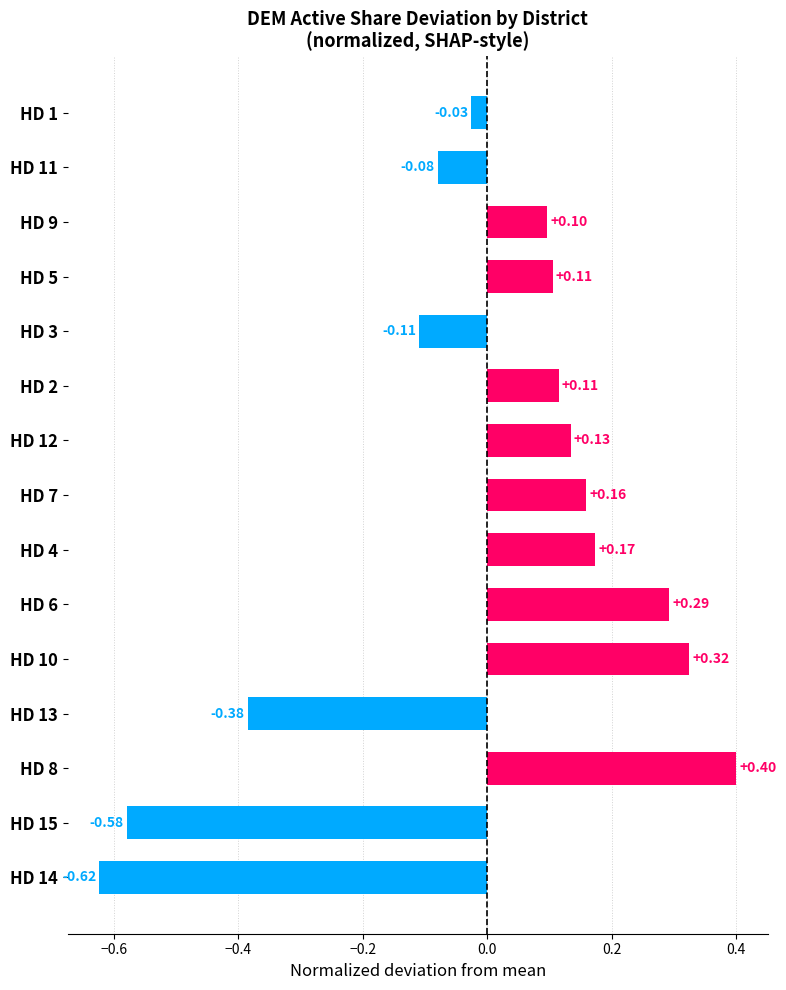

How many bars are there in total?

15